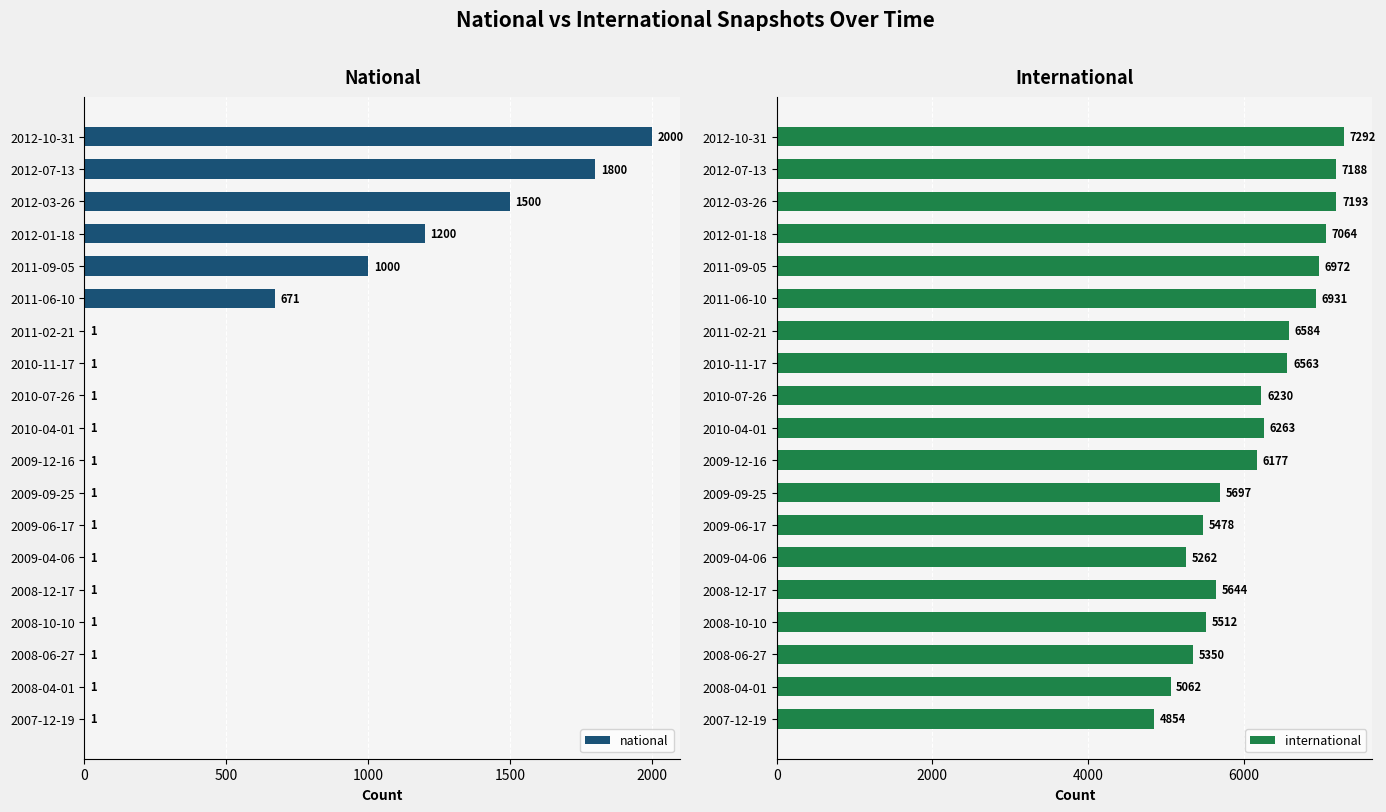

What is the sum of all international values?

117316